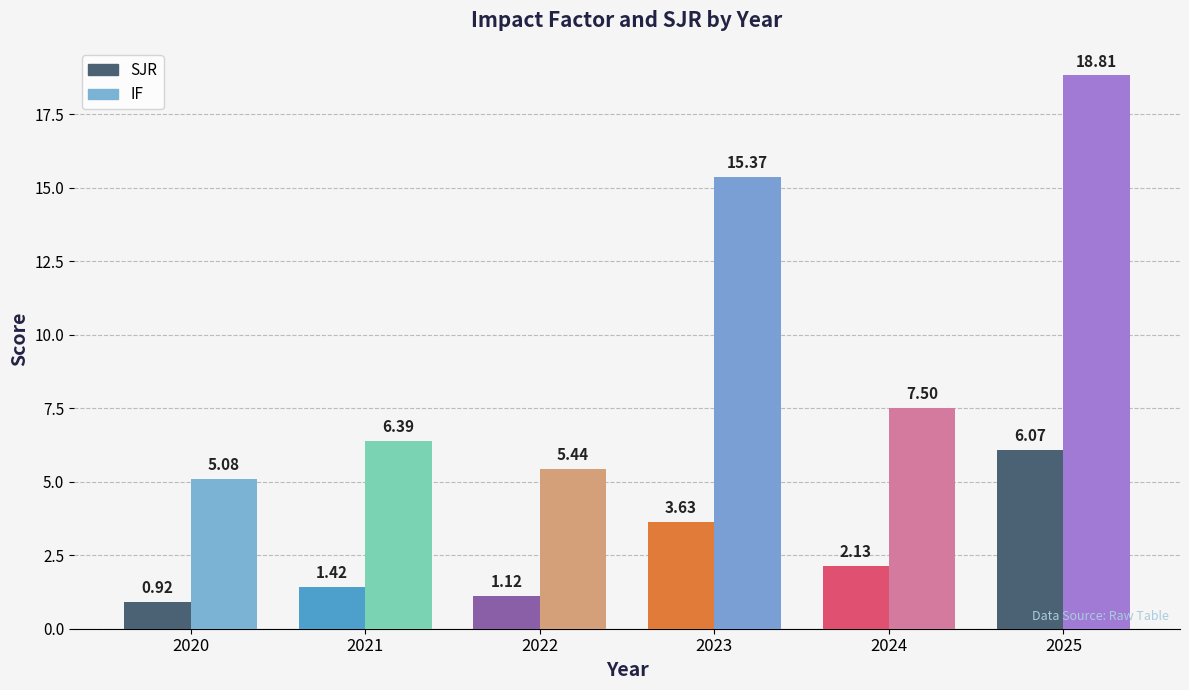

What is the difference between the SJR values at 2021 and 2023?

2.2